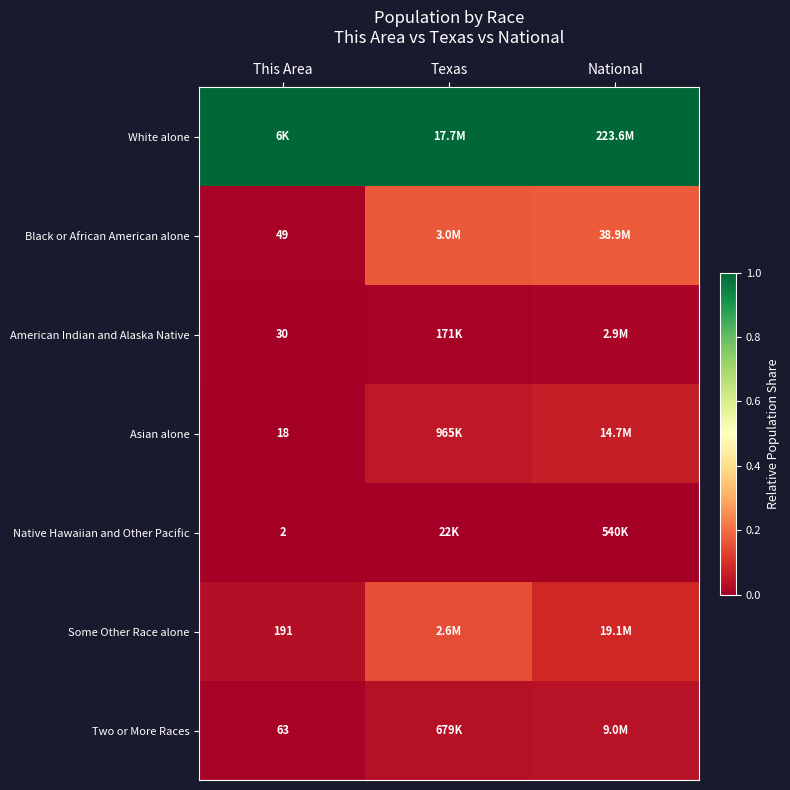

What is the total value across all series at Texas?

1.4